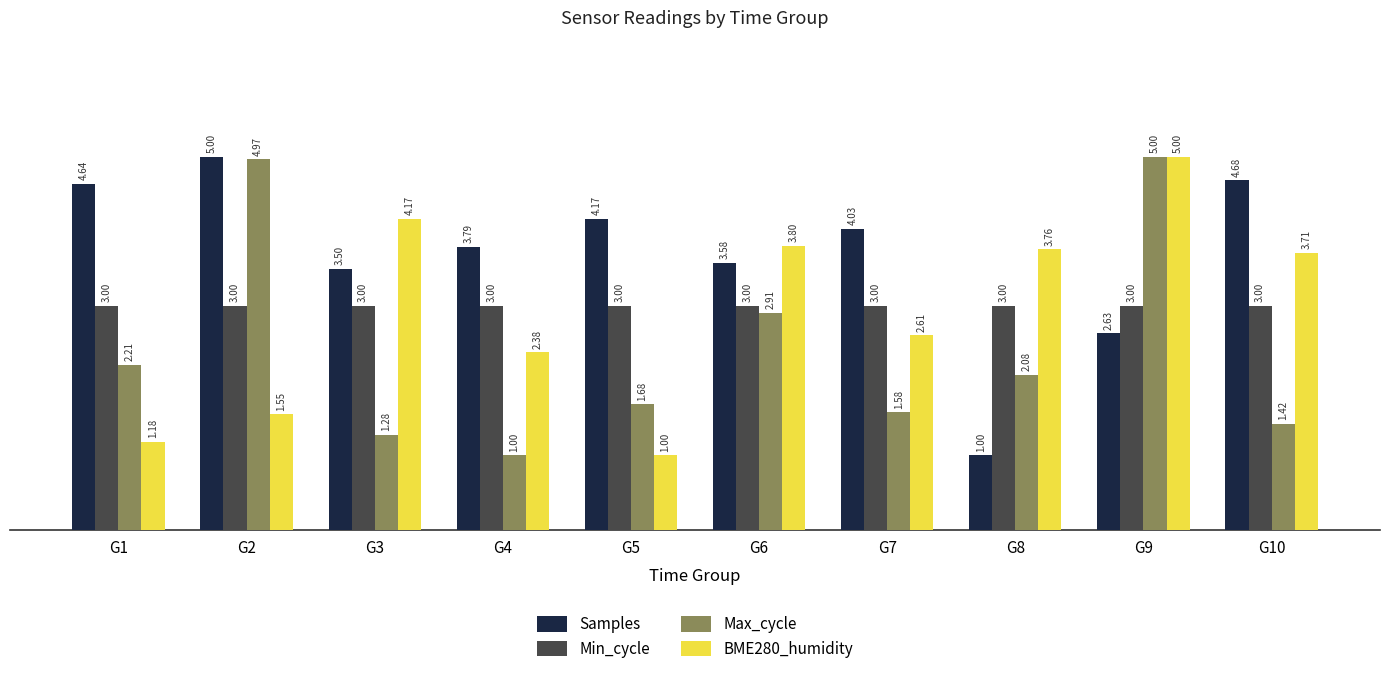

What is the spread (max minus min) of values at G1?

3.5